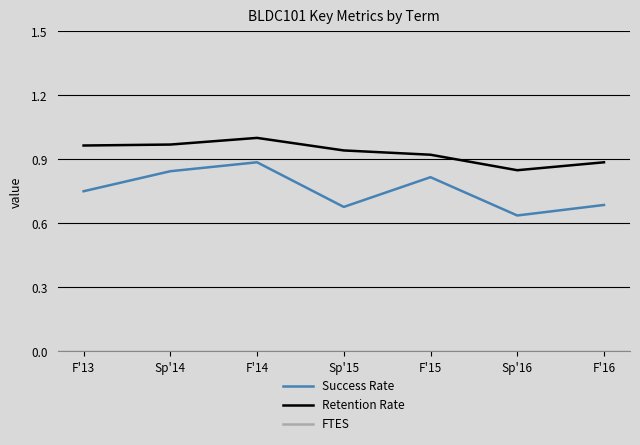

What is the sum of all Retention Rate values?

6.5